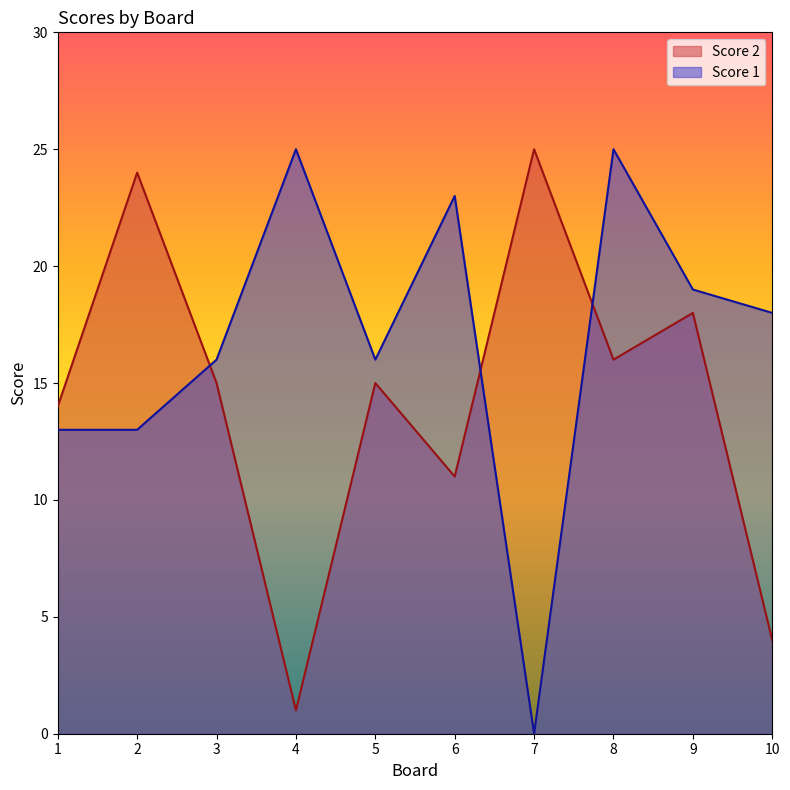

Count the number of categories in the chart.

10